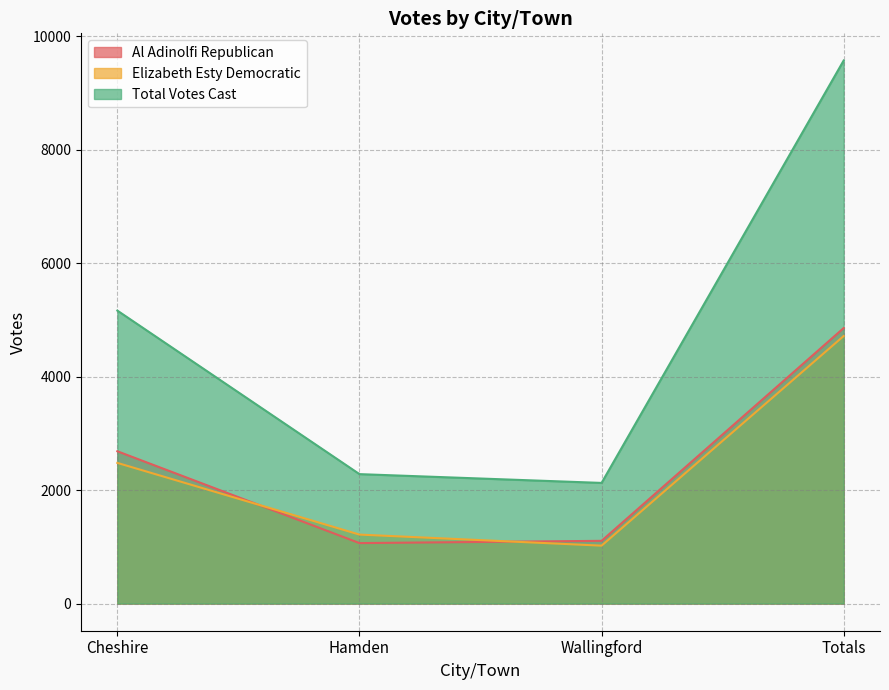

The value of Al Adinolfi Republican at Cheshire is 4628. True or false?

False